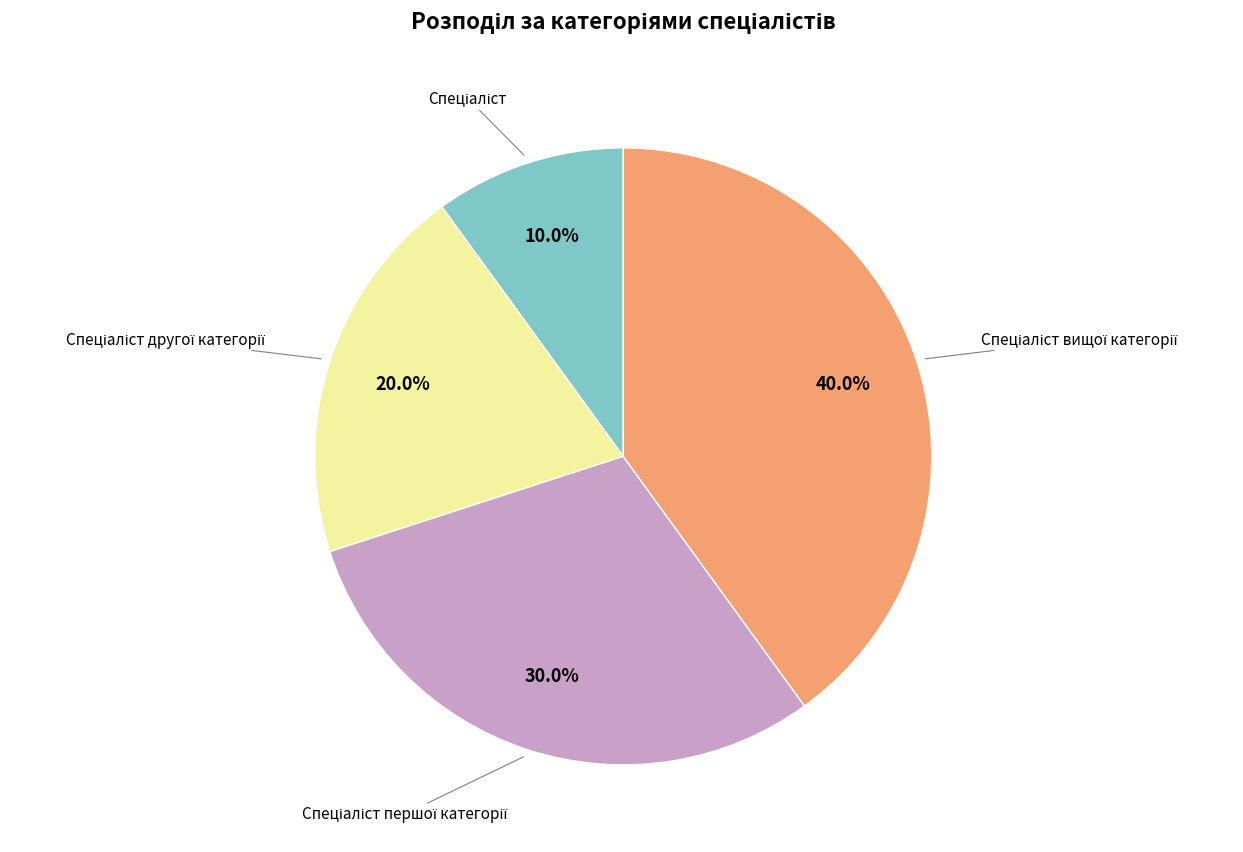

Is there any slice that represents more than half of the pie?

No